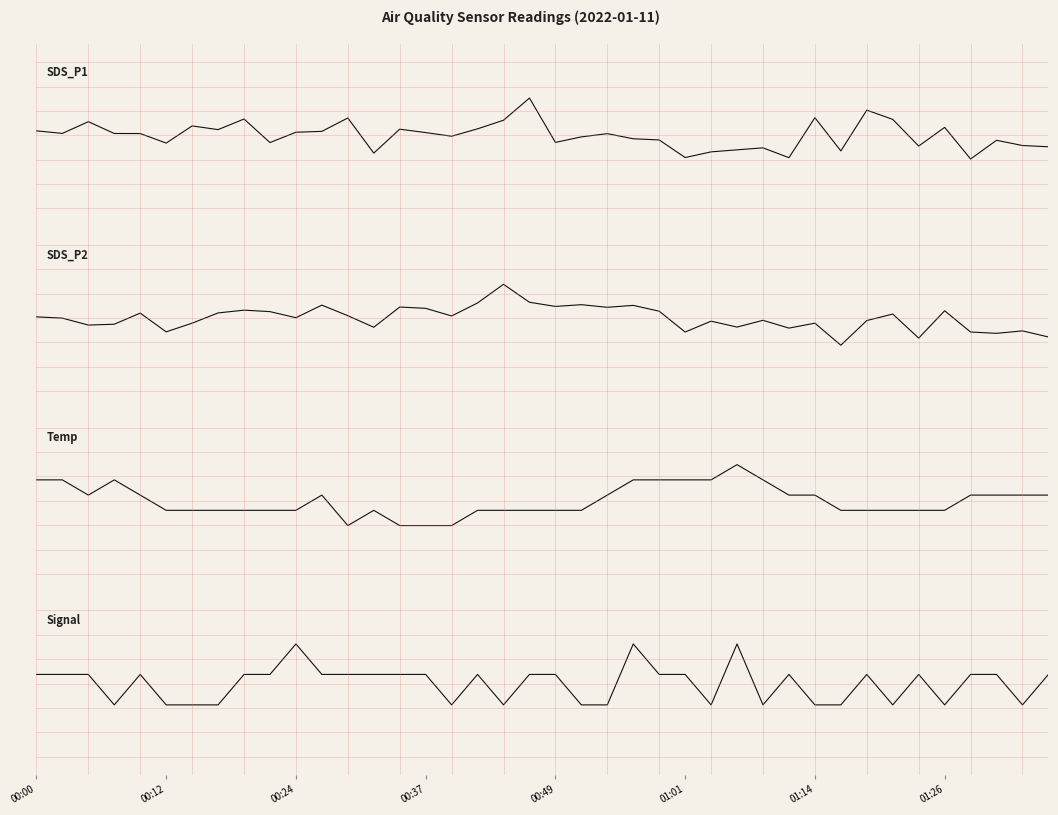

What is the maximum value shown in the chart?

0.6